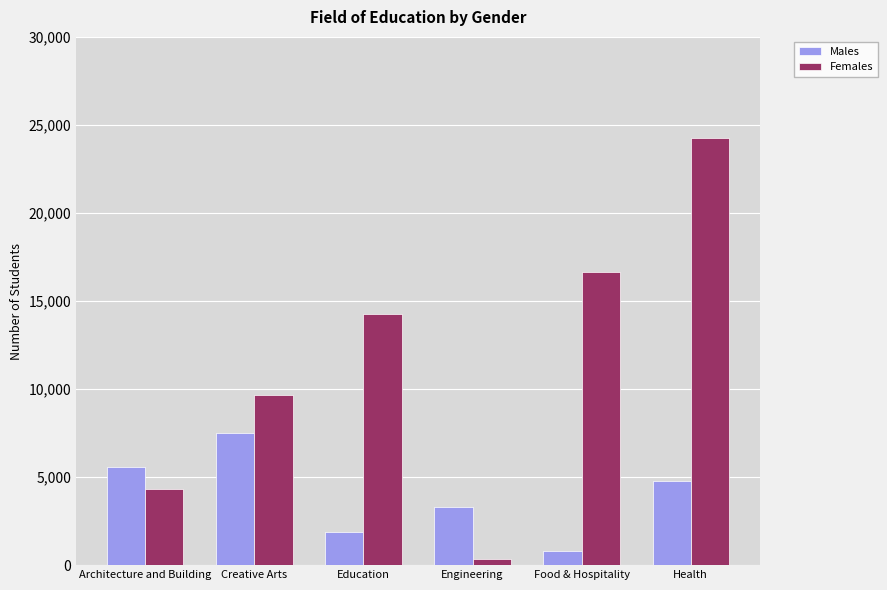

How many data points does each series have?

6